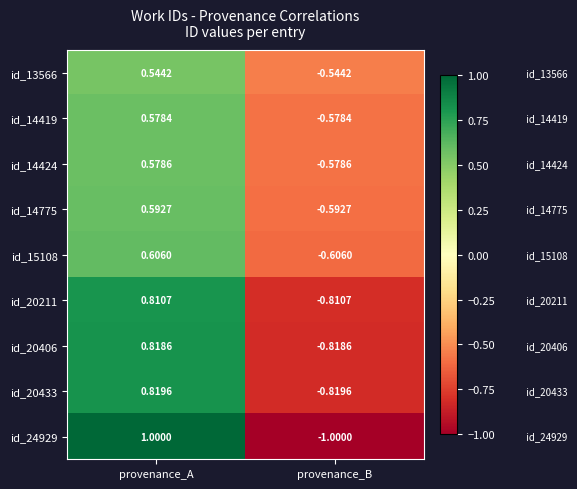

At which category is the sum across all series the highest?

provenance_A